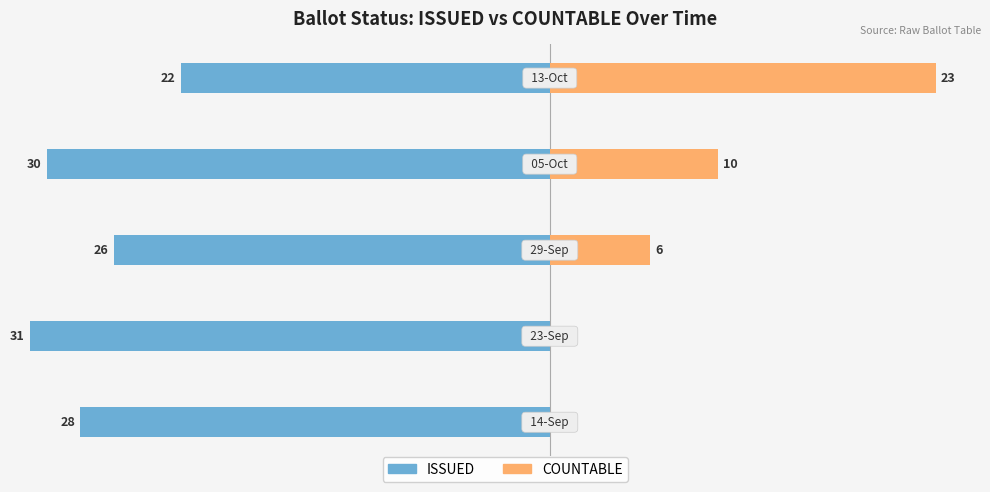

What are all the series names shown in the legend?

ISSUED, COUNTABLE